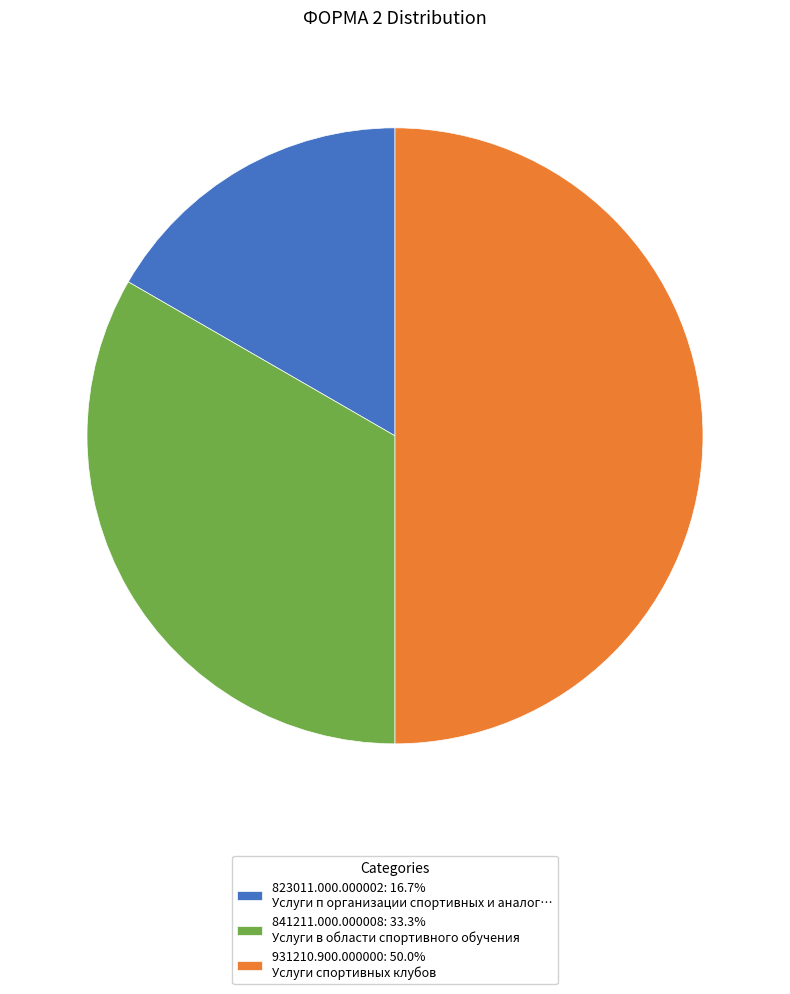

Does 841211.000.000008 represent more than half of the total?

No